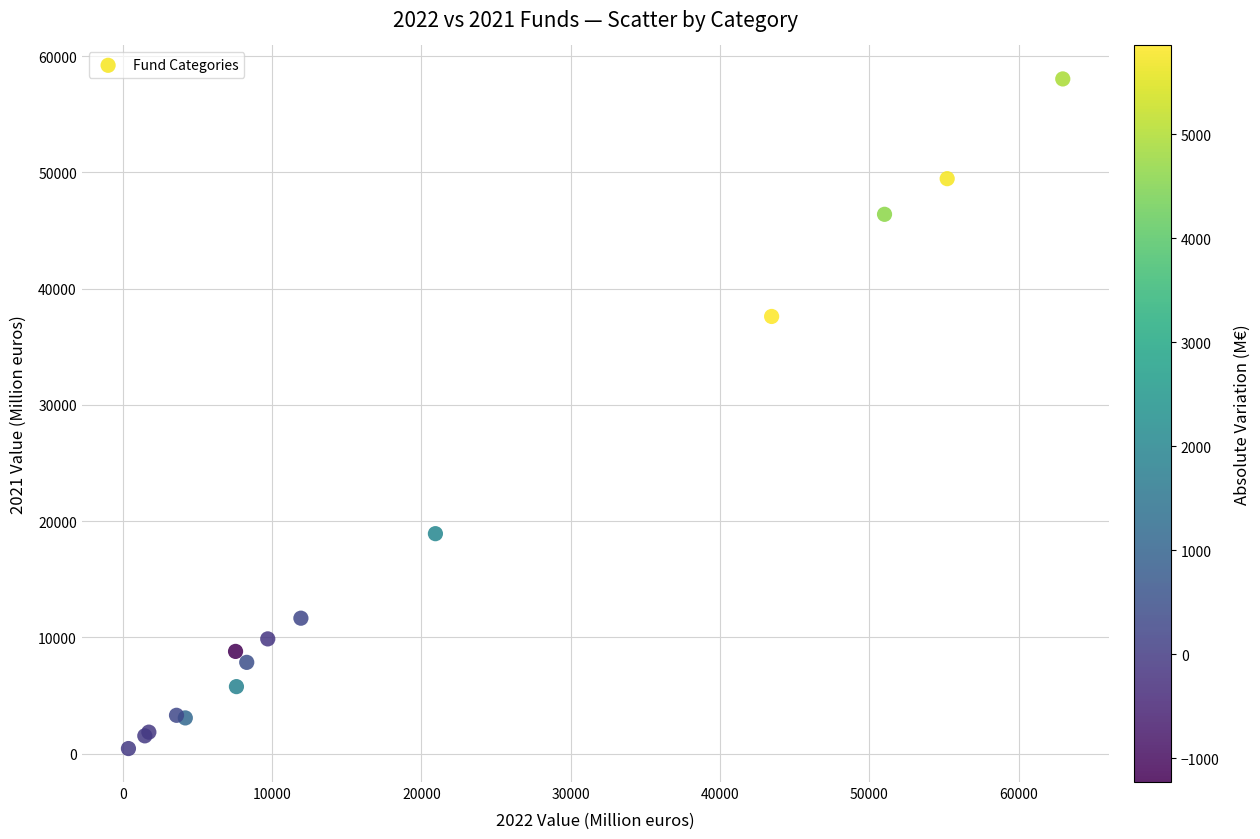

What Y value in the scatter plot is closest to 29236?

37605